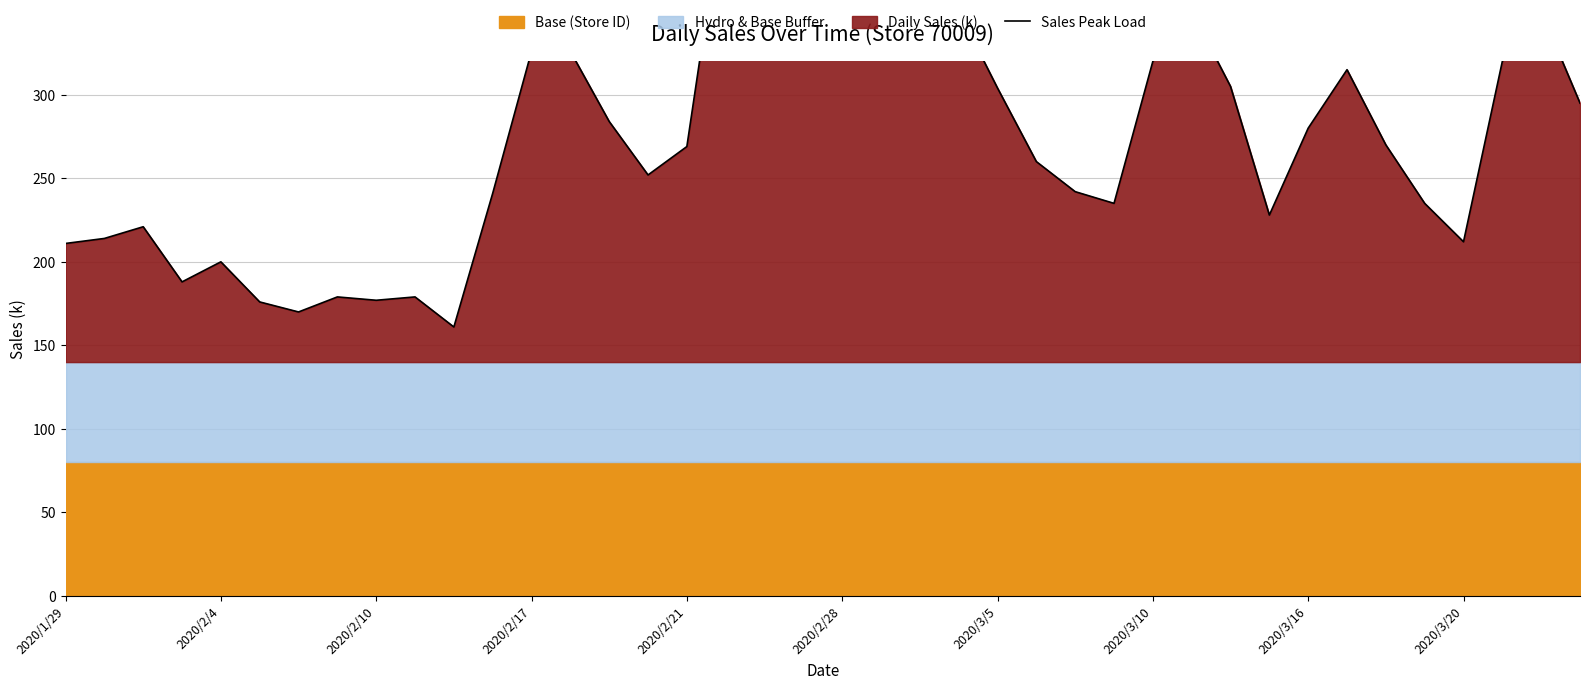

Approximately how many times larger is the value at 18 compared to 24?

1.1